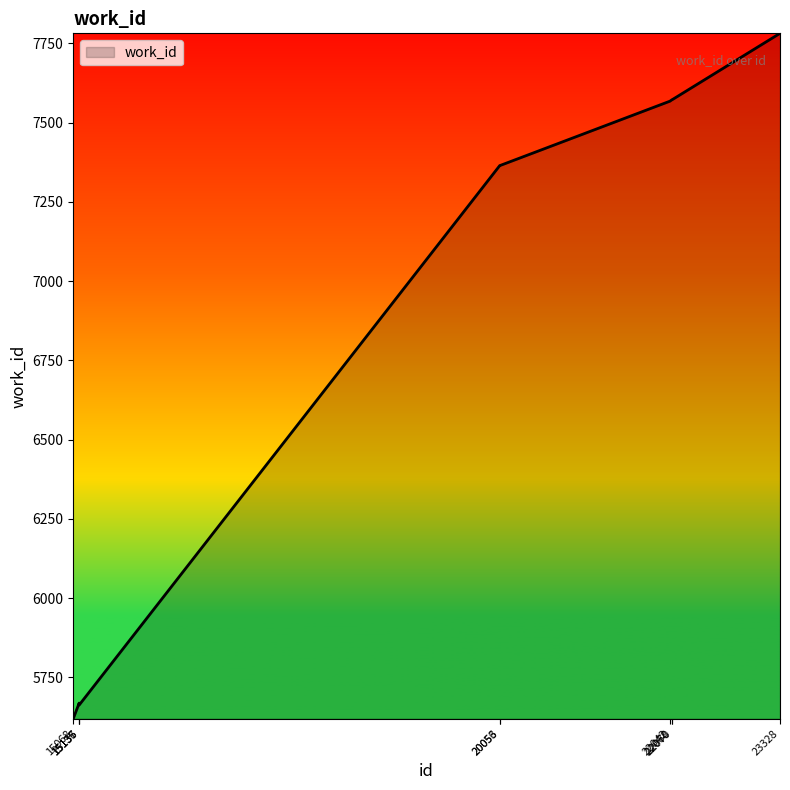

What is the difference between the maximum and minimum values?

2162